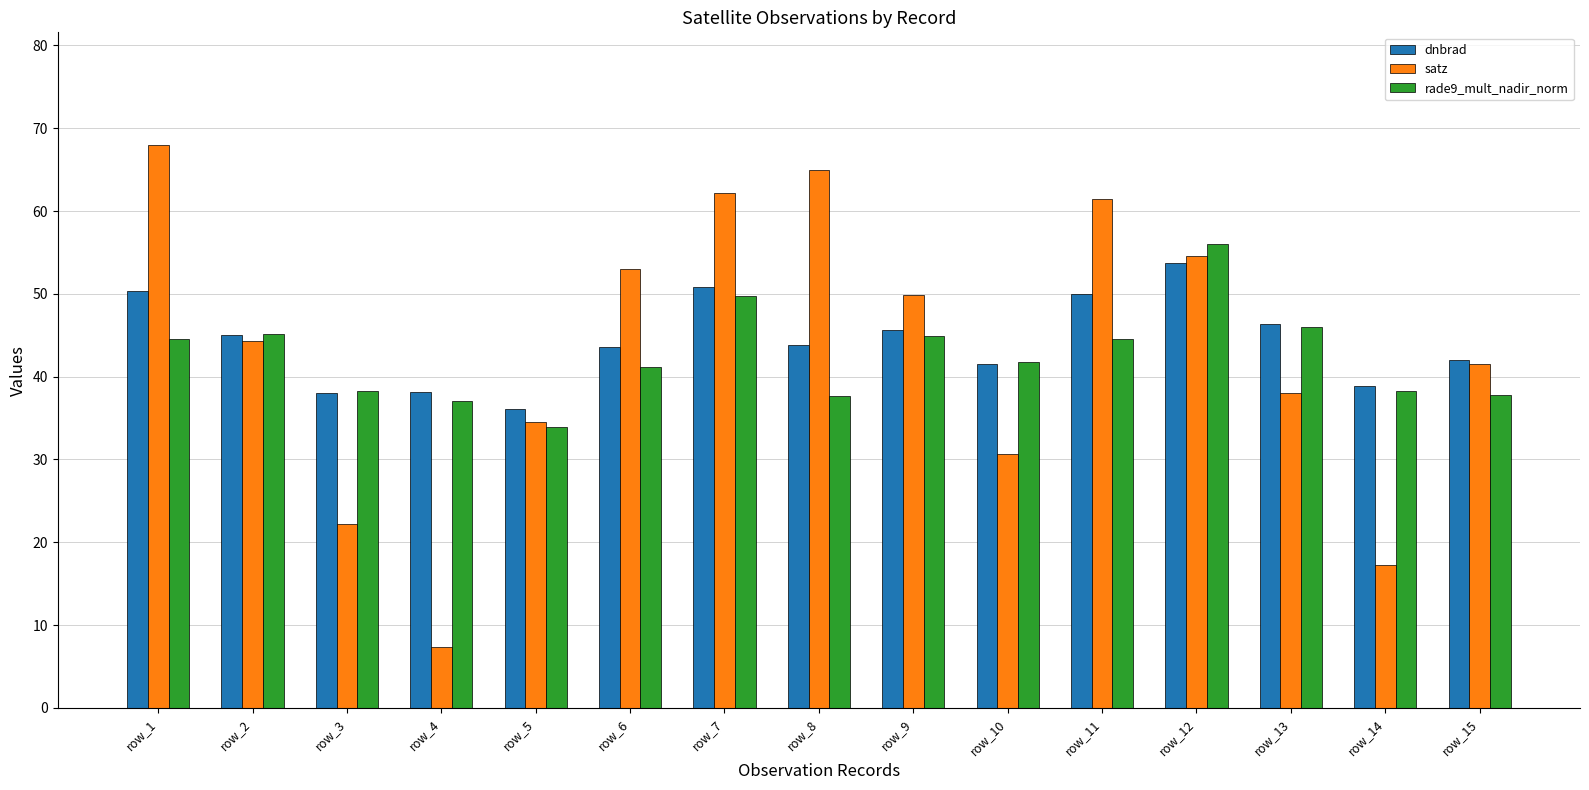

Are the bars grouped side by side (vs. stacked)?

Yes